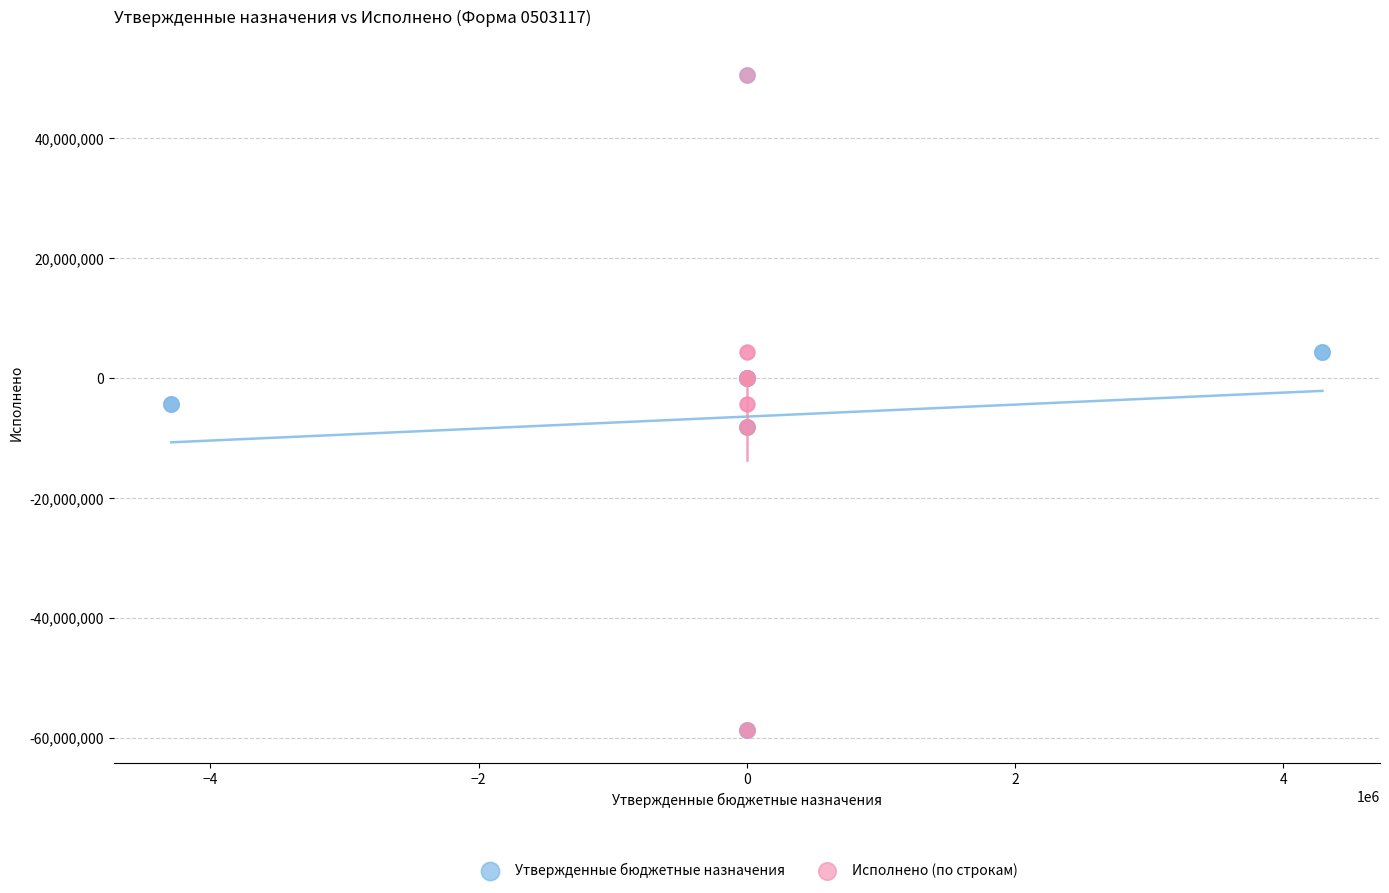

What are all the series names shown in the legend?

Утвержденные бюджетные назначения, Исполнено (по строкам)